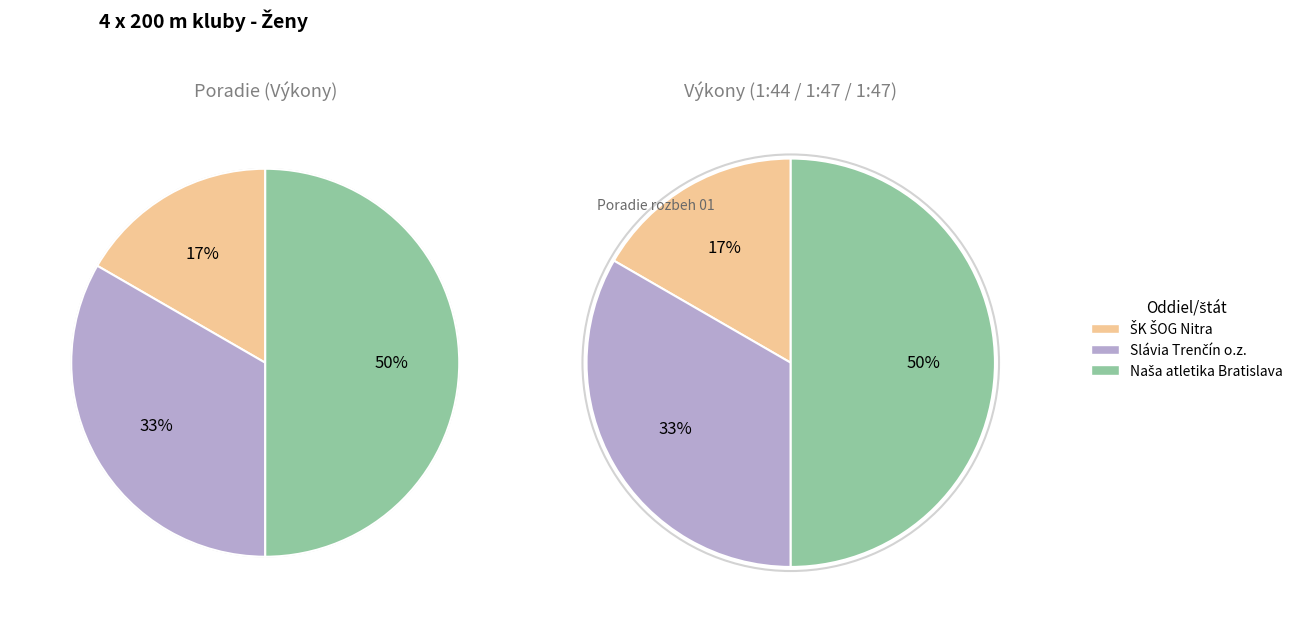

Is there any slice that represents more than half of the pie?

No